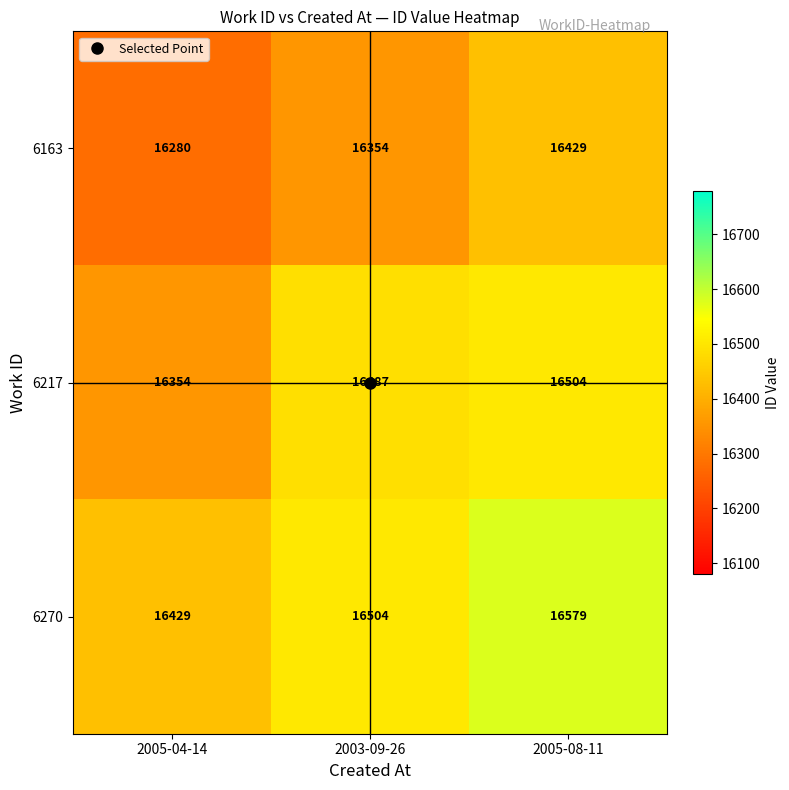

What is the total value across all series at 2005-08-11?

49512